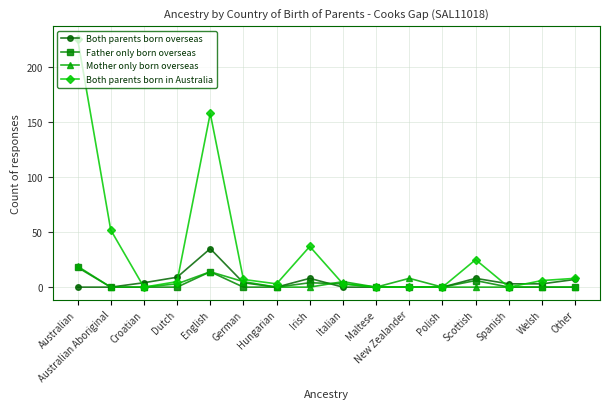

At which category does Both parents born overseas reach its first local peak?

English